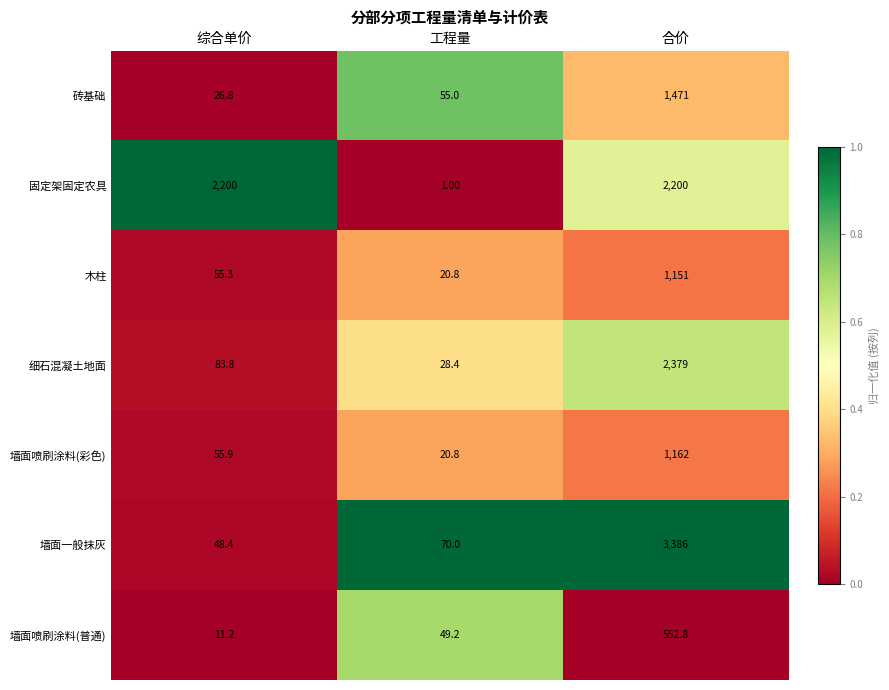

What is the total value across all series at 综合单价?

2481.4